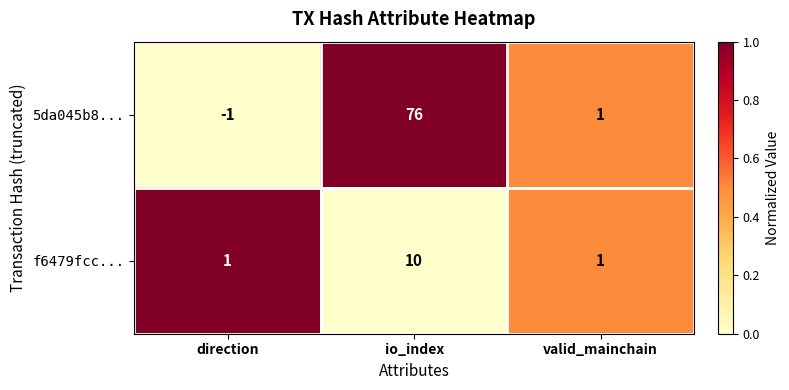

Between direction and valid_mainchain, which series saw the biggest shift?

5da045b8...